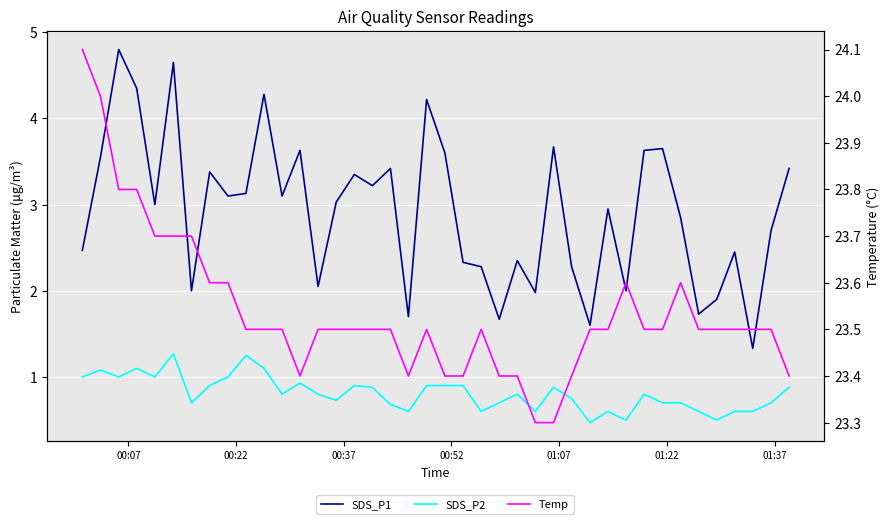

True or false: SDS_P2 and Temp intersect in this chart.

False